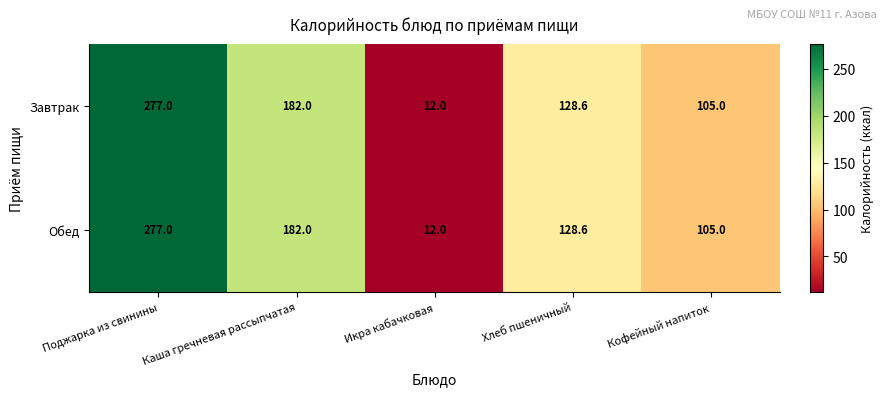

At which label does Завтрак first exceed 128?

Поджарка из свинины